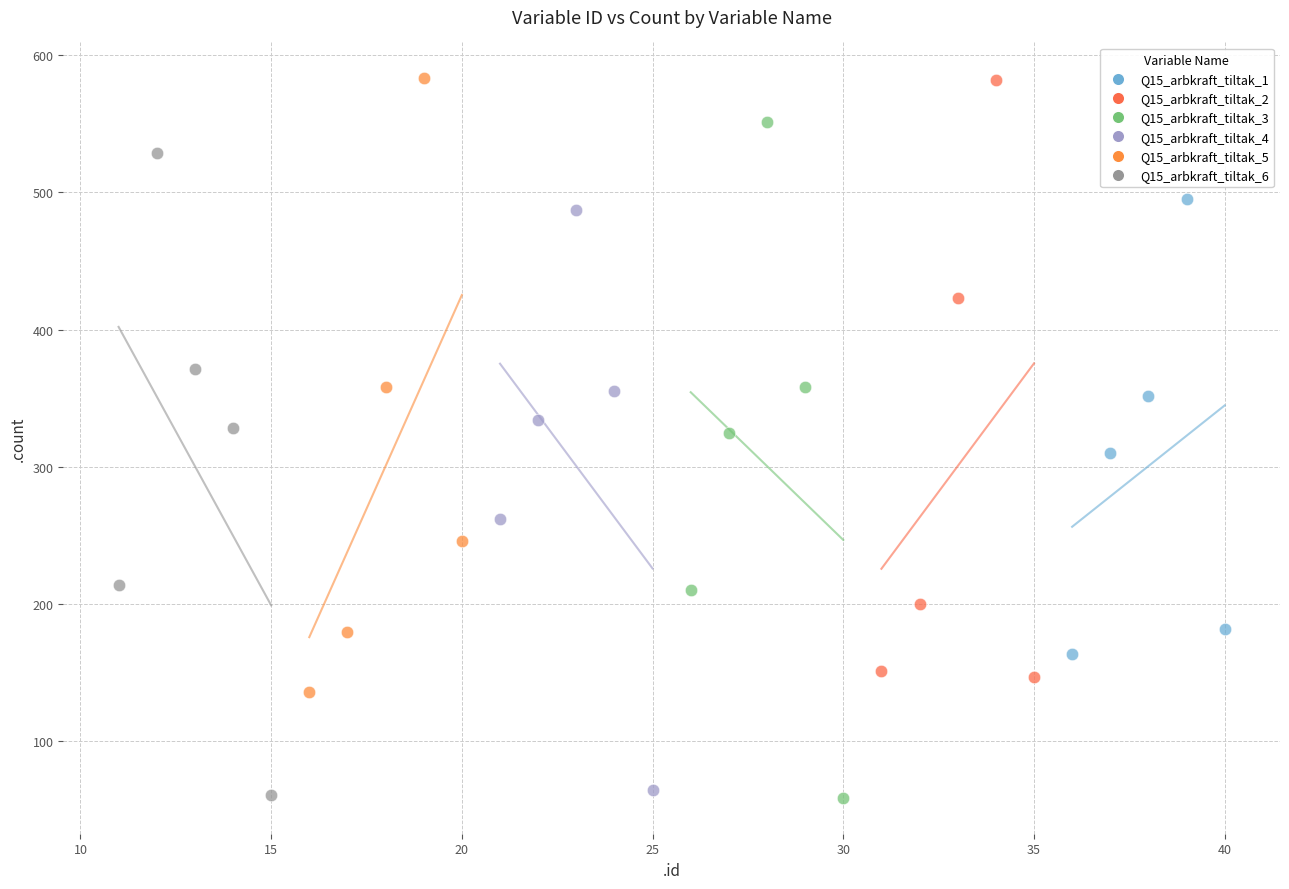

Which series has the largest Y range (max minus min)?

Q15_arbkraft_tiltak_3